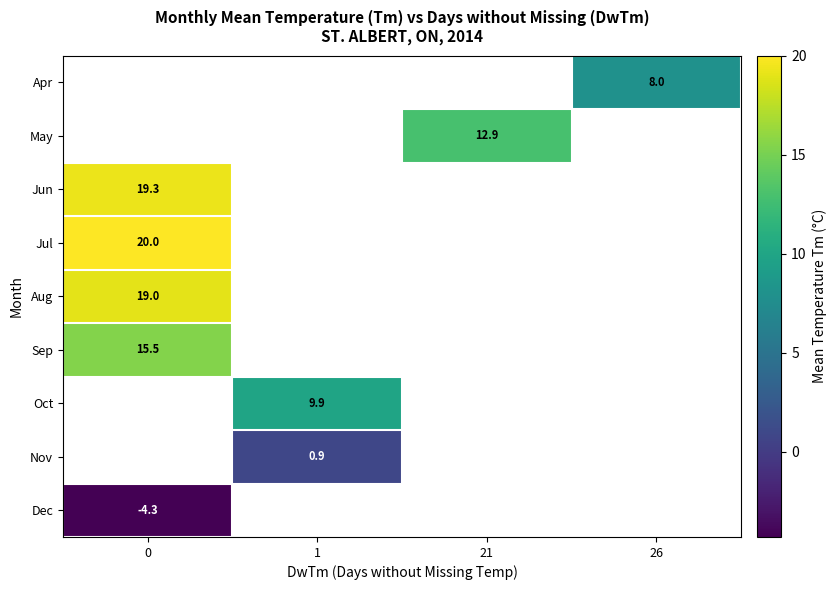

What is the maximum value shown in the chart?

20.0